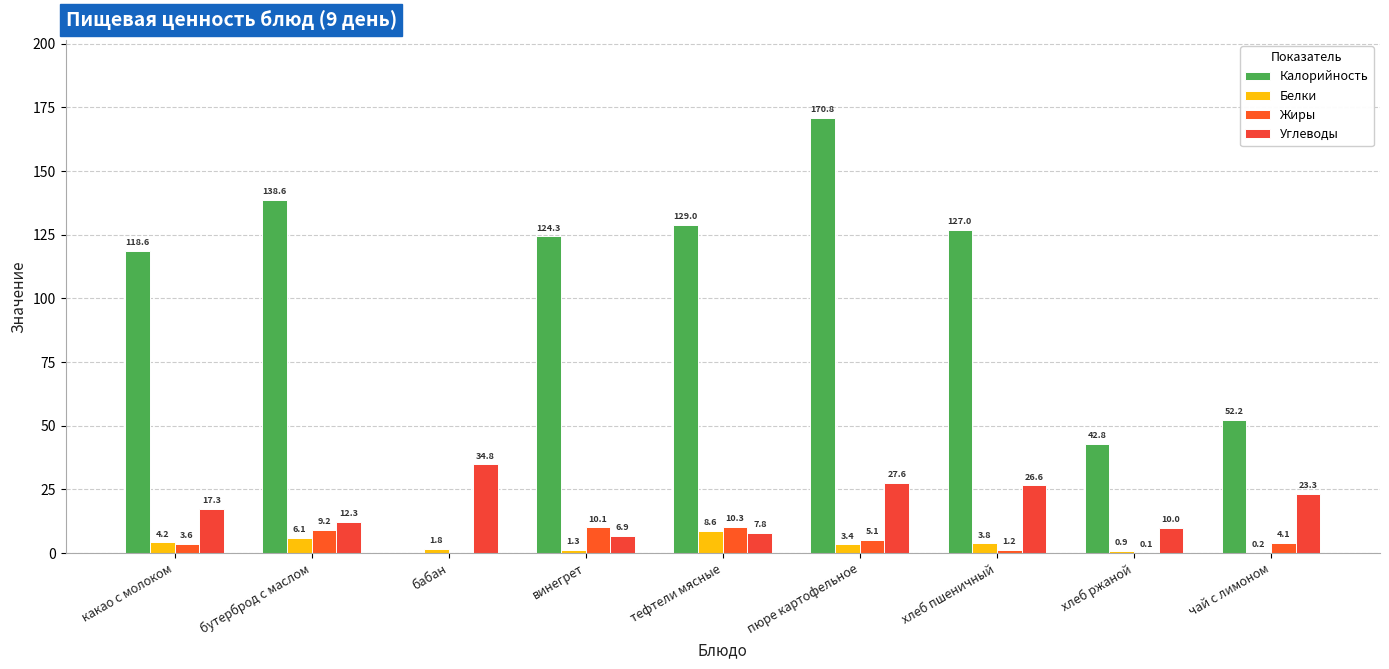

What are all the series names shown in the legend?

Калорийность, Белки, Жиры, Углеводы